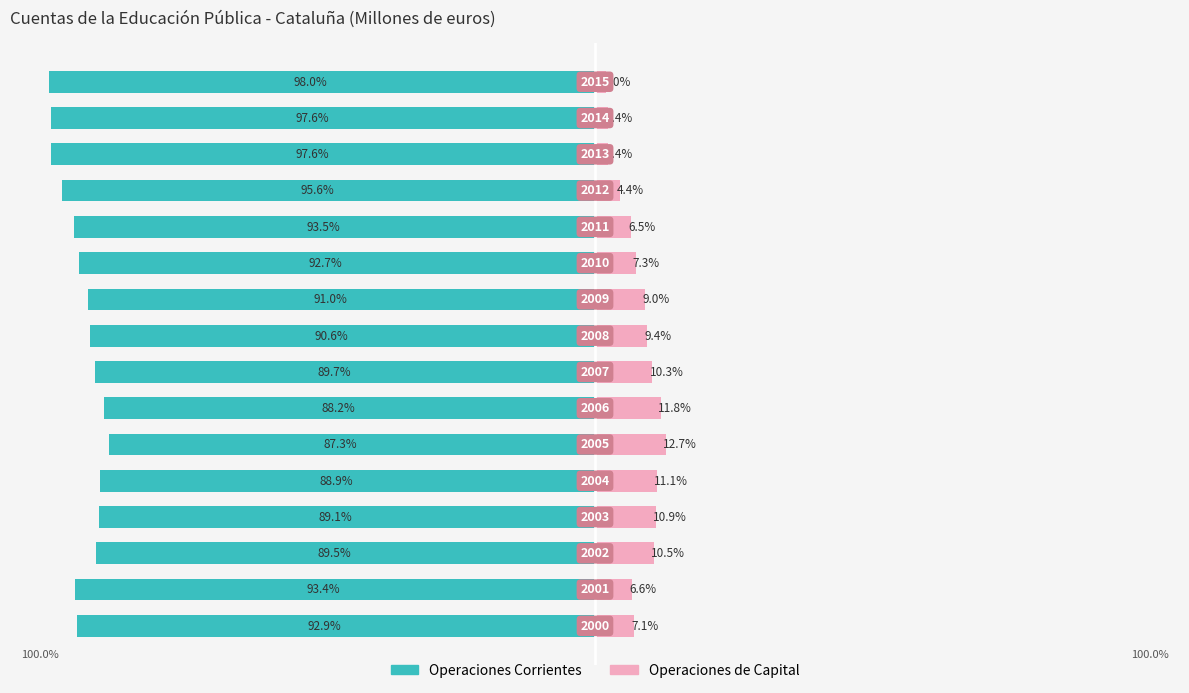

Reading left to right, extract all data points from this chart.

Operaciones Corrientes: 0=-92.9	1=-93.4	2=-89.5	3=-89.1	4=-88.9	5=-87.3	6=-88.2	7=-89.7	8=-90.6	9=-91.0	10=-92.7	11=-93.5	12=-95.6	13=-97.6	14=-97.6	15=-98.0
Operaciones de Capital: 0=7.1	1=6.6	2=10.5	3=10.9	4=11.1	5=12.7	6=11.8	7=10.3	8=9.4	9=9.0	10=7.3	11=6.5	12=4.4	13=2.4	14=2.4	15=2.0